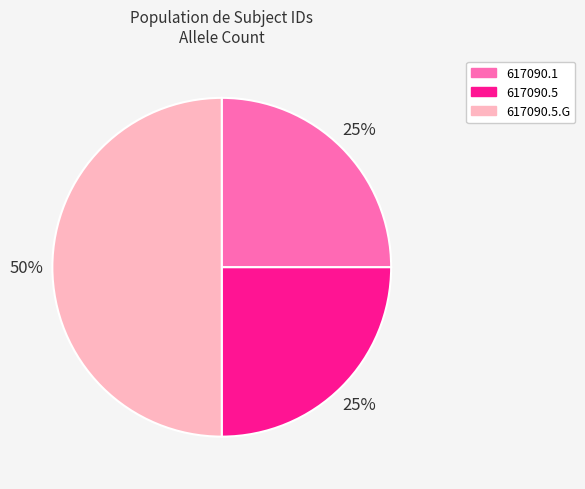

The 617090.5 slice represents 12% of the pie. True or false?

False